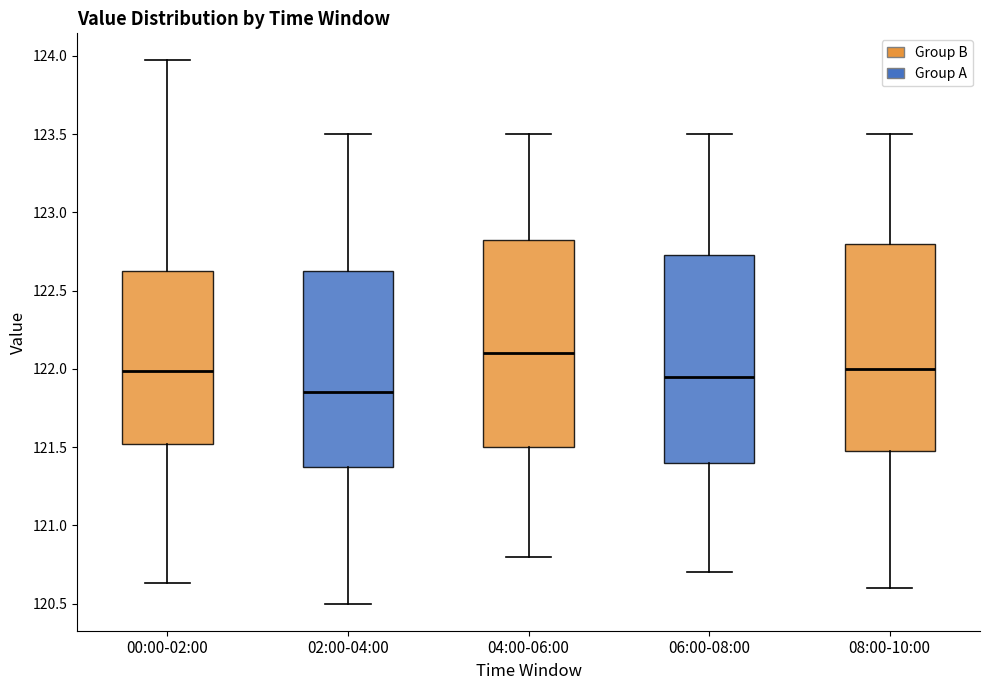

Which box has the highest median line?

04:00-06:00